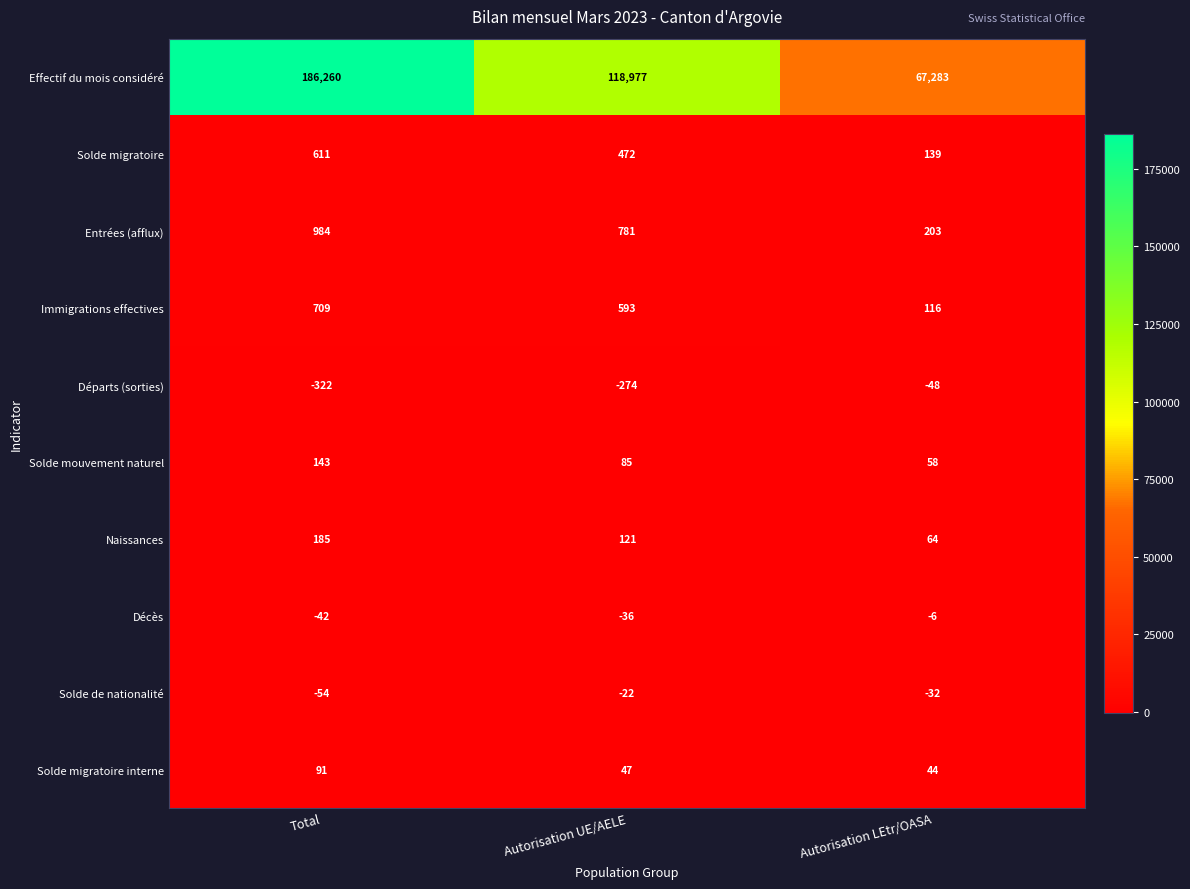

Reading left to right, list all the values displayed in this chart.

Effectif du mois considéré: Total=186260	Autorisation UE/AELE=118977	Autorisation LEtr/OASA=67283
Solde migratoire: Total=611	Autorisation UE/AELE=472	Autorisation LEtr/OASA=139
Entrées (afflux): Total=984	Autorisation UE/AELE=781	Autorisation LEtr/OASA=203
Immigrations effectives: Total=709	Autorisation UE/AELE=593	Autorisation LEtr/OASA=116
Départs (sorties): Total=-322	Autorisation UE/AELE=-274	Autorisation LEtr/OASA=-48
Solde mouvement naturel: Total=143	Autorisation UE/AELE=85	Autorisation LEtr/OASA=58
Naissances: Total=185	Autorisation UE/AELE=121	Autorisation LEtr/OASA=64
Décès: Total=-42	Autorisation UE/AELE=-36	Autorisation LEtr/OASA=-6
Solde de nationalité: Total=-54	Autorisation UE/AELE=-22	Autorisation LEtr/OASA=-32
Solde migratoire interne: Total=91	Autorisation UE/AELE=47	Autorisation LEtr/OASA=44